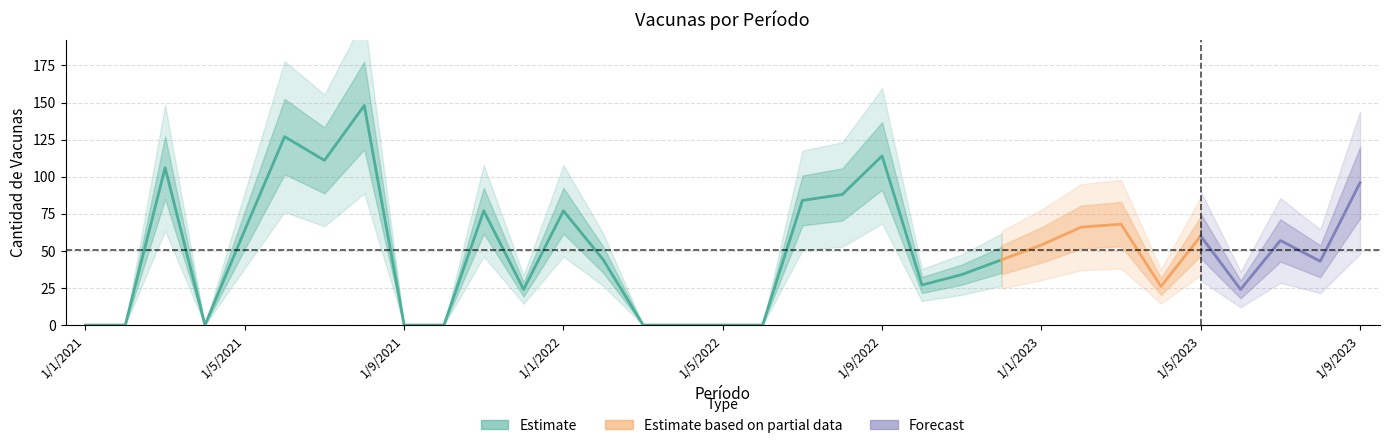

Where does the data first go above 44?

1/3/2021